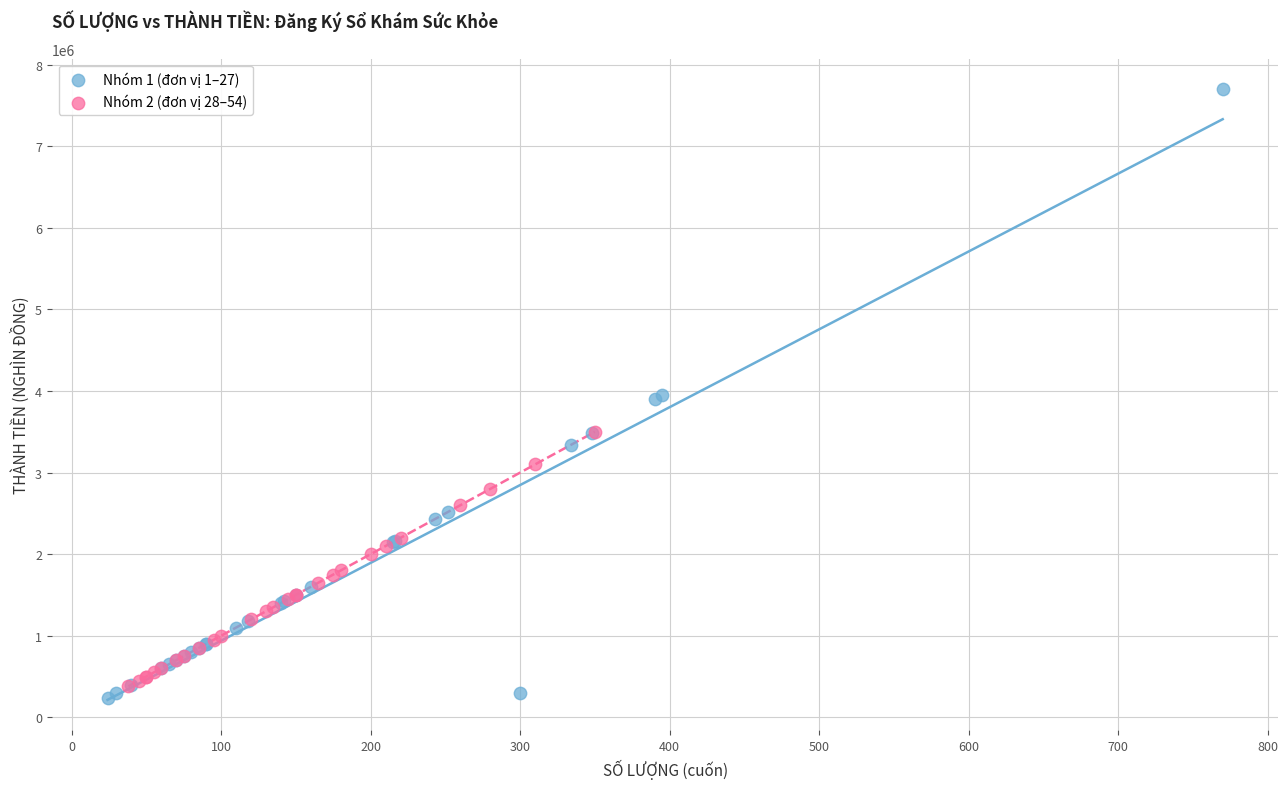

Which series has the largest Y range (max minus min)?

Nhóm 1 (đơn vị 1–27)